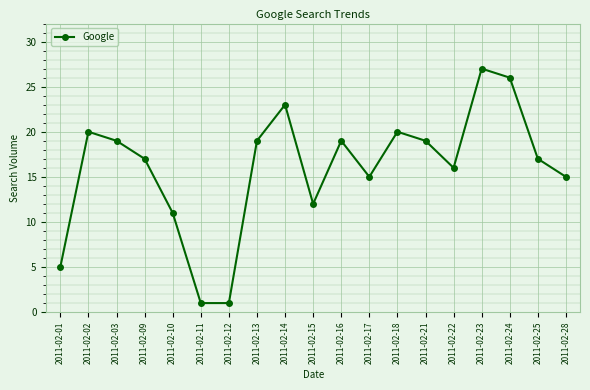

How many distinct data groups are displayed?

1